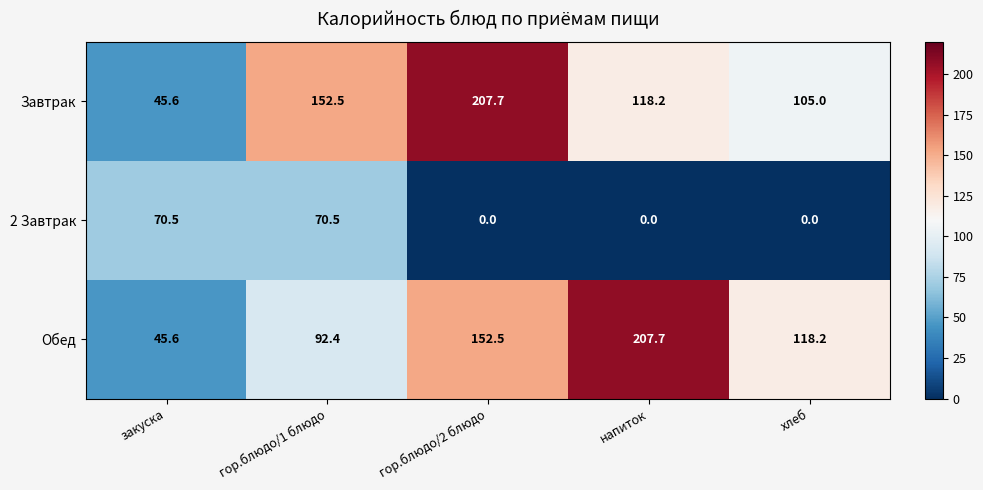

Is it true that Завтрак equals 207.7 at гор.блюдо/2 блюдо?

True